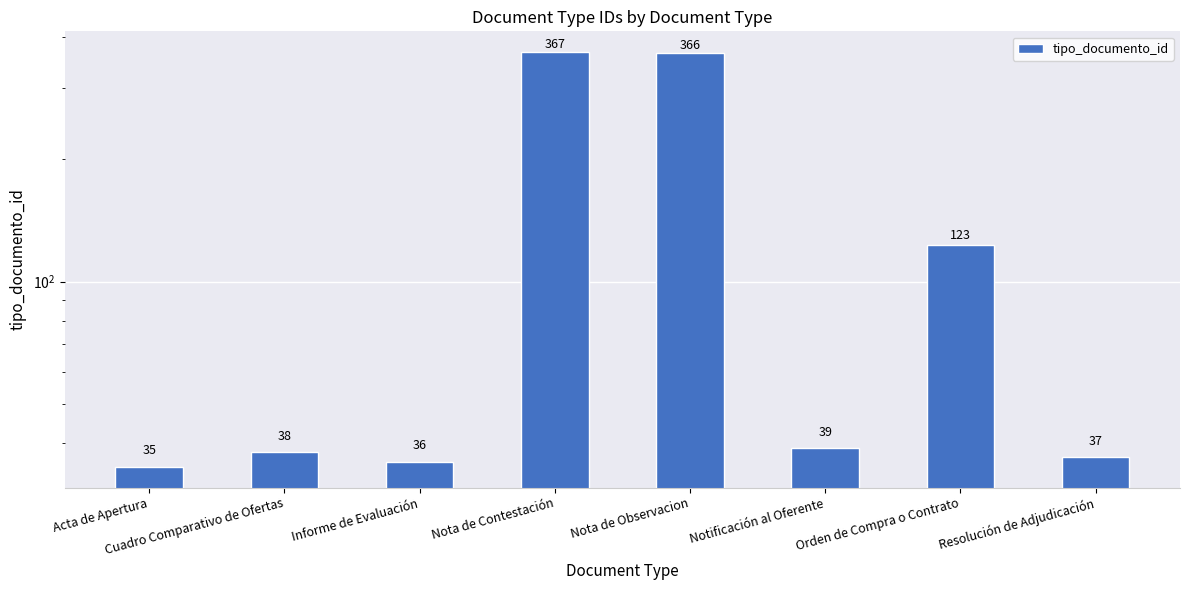

What is the greatest value displayed?

367